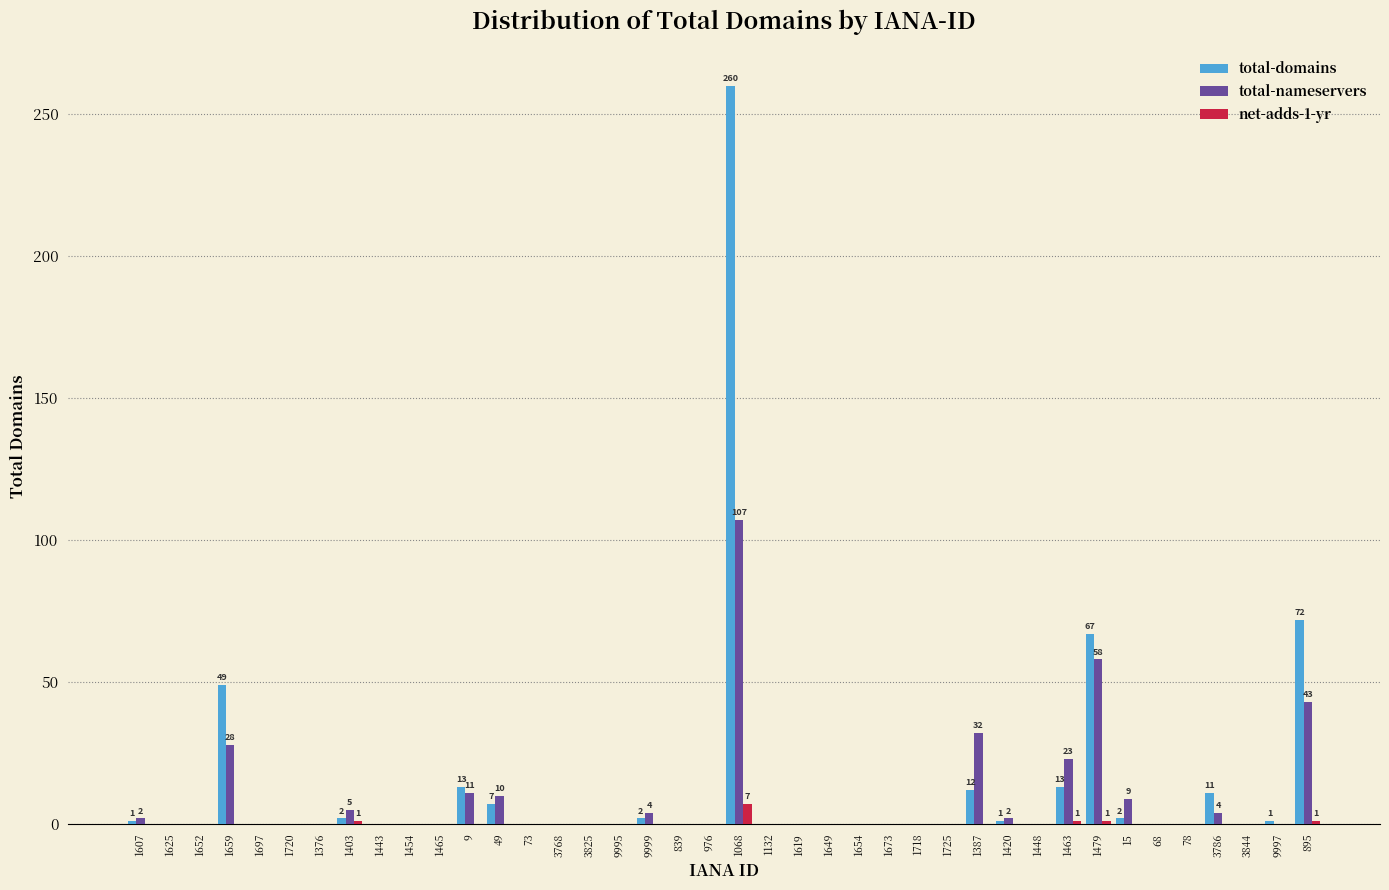

The net-adds-1-yr series shows 1 at 1463. True or false?

True